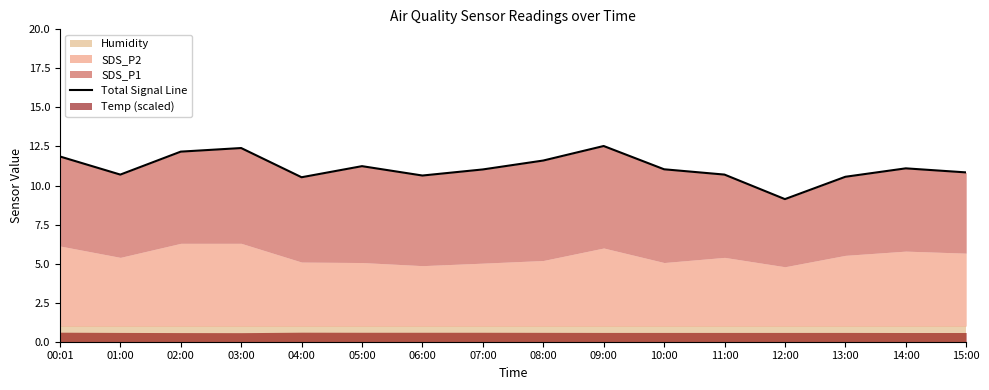

What is the value of the 16th point from the left?

10.8